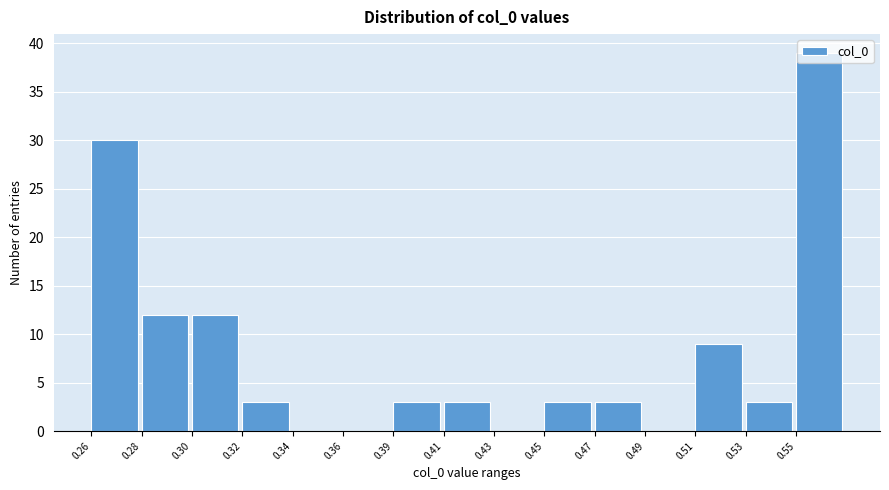

What is the greatest value displayed?

39